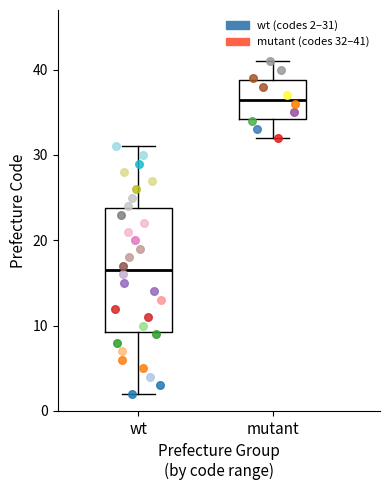

Reading left to right, transcribe this box plot: for each box, give where its median line is, the range the box spans, and where its two whiskers end, as read against the y-axis. The values are not printed on the chart, so give them approximately, as read against the axis.

wt: median 17, box 9 to 24, whiskers 2 to 31
mutant: median 37, box 34 to 39, whiskers 32 to 41